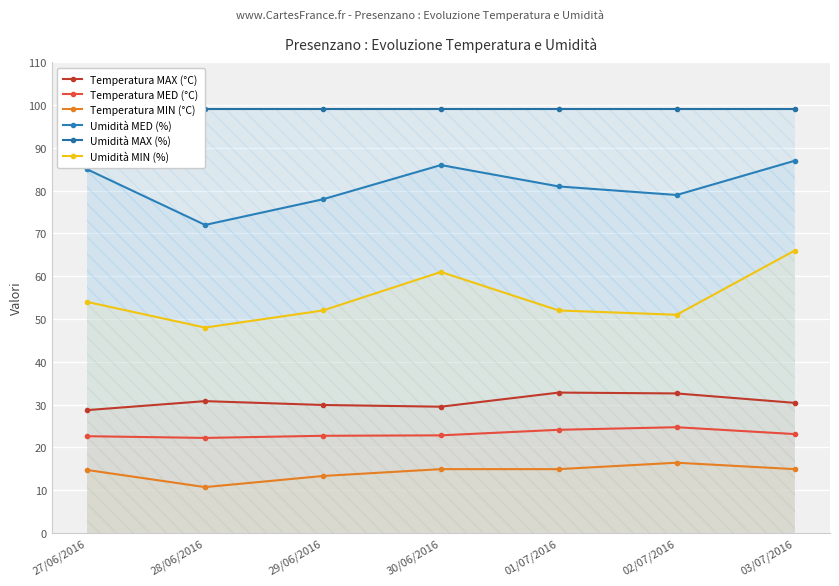

What is the value of the Umidità MAX (%) point at the 2nd from the left?

99.0